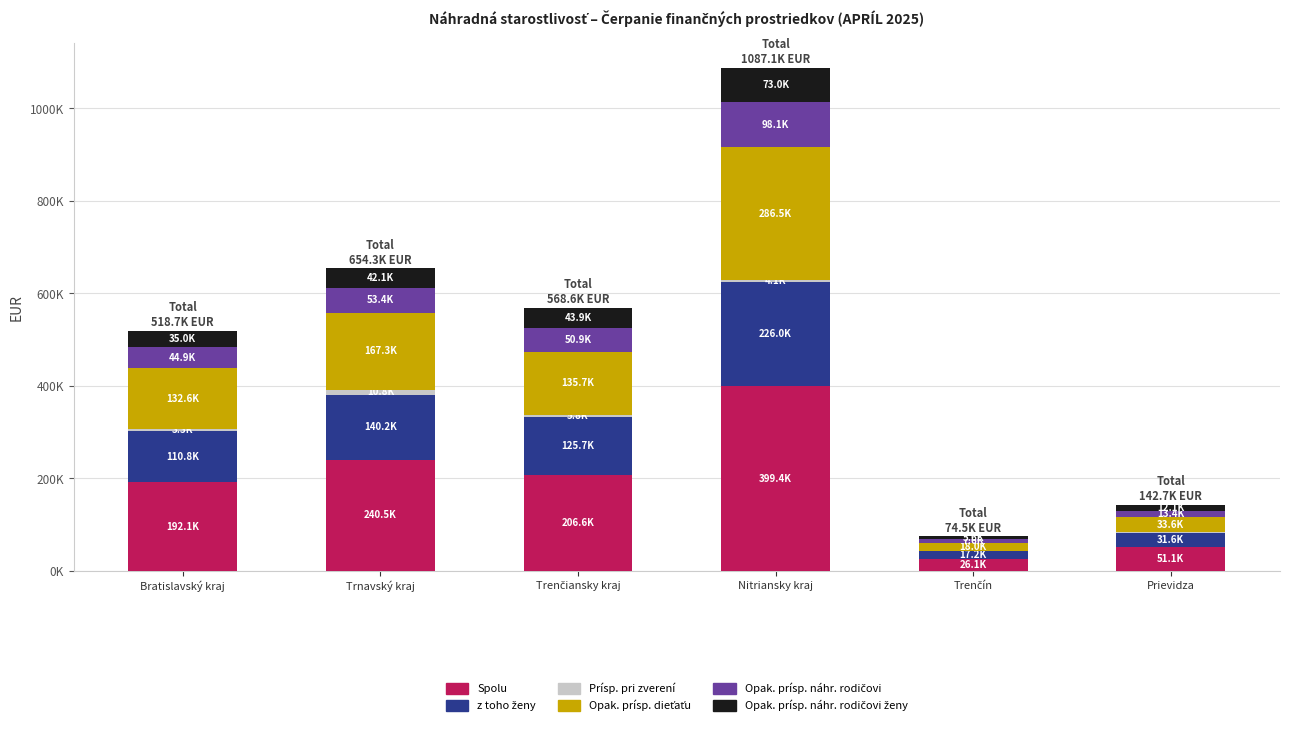

Does the chart contain stacked bars?

Yes